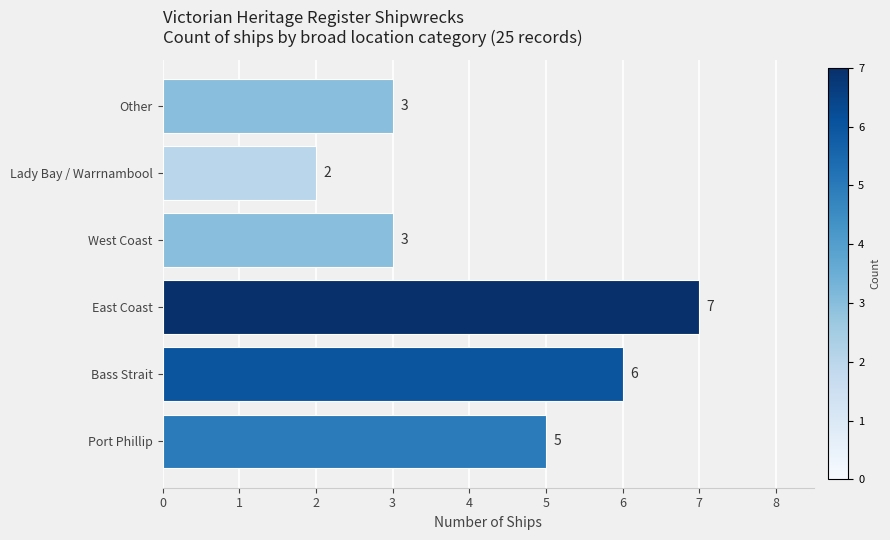

Which label corresponds to the smallest value in the chart?

Lady Bay / Warrnambool